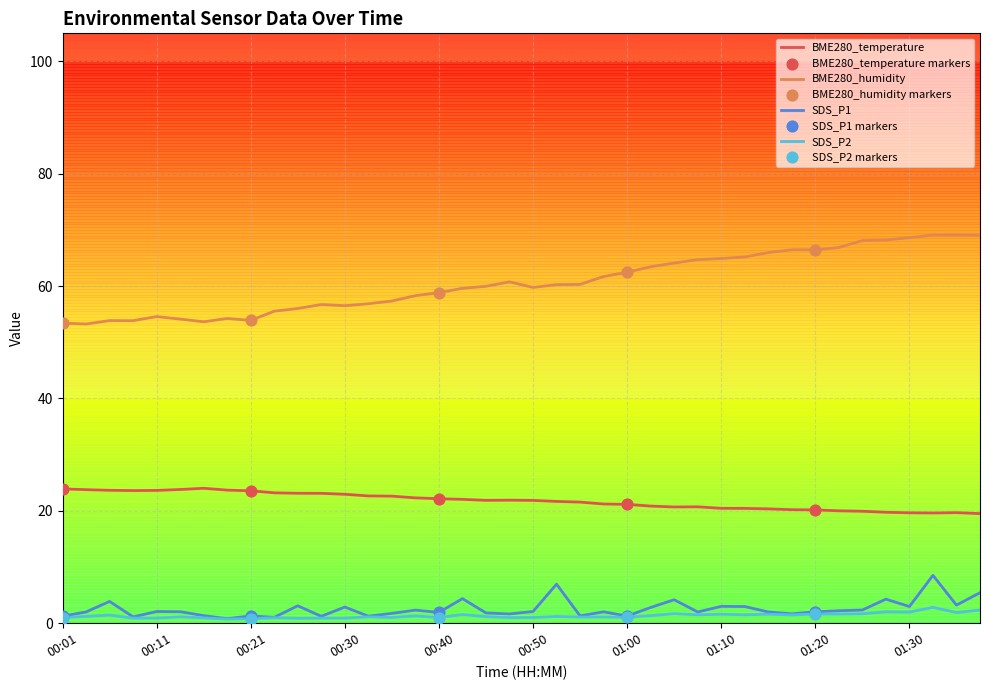

Which series has the largest total across all categories?

BME280_humidity